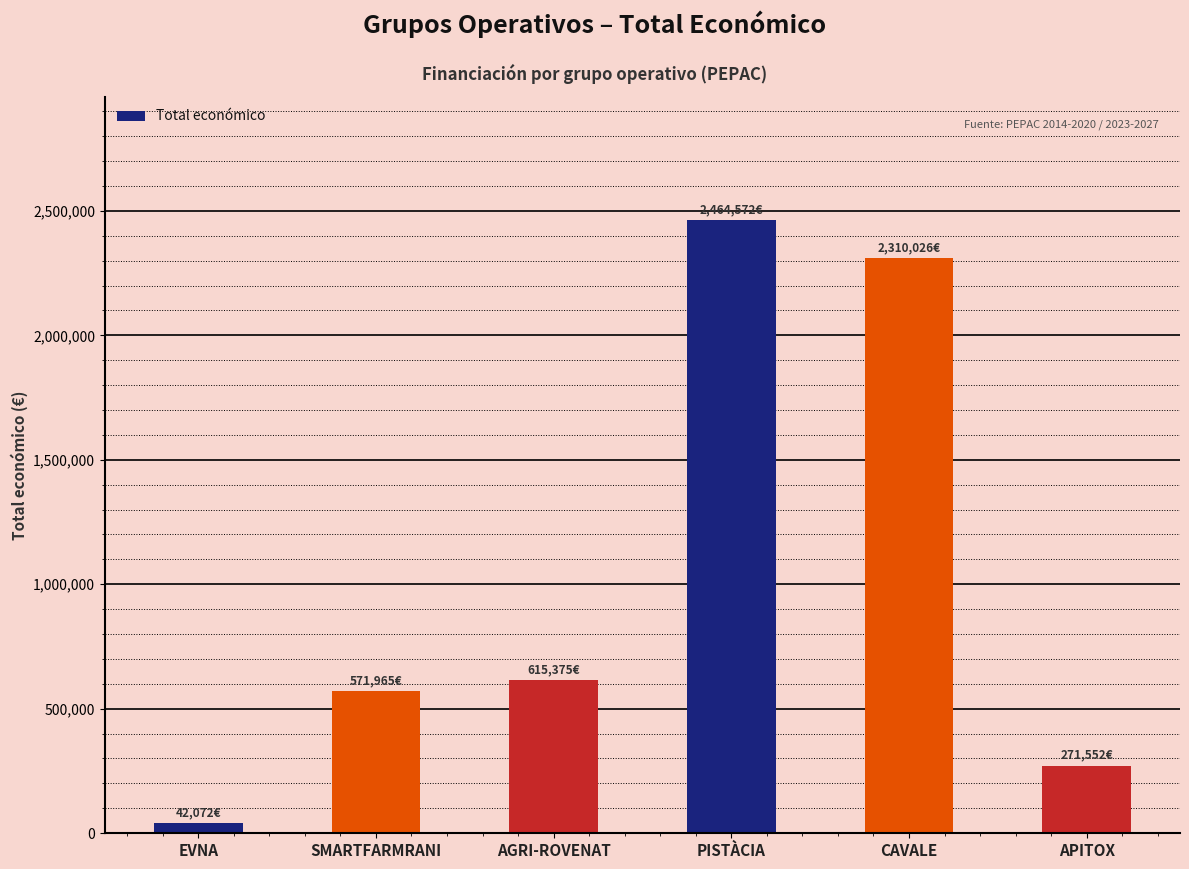

How many data points are less than 615375?

3